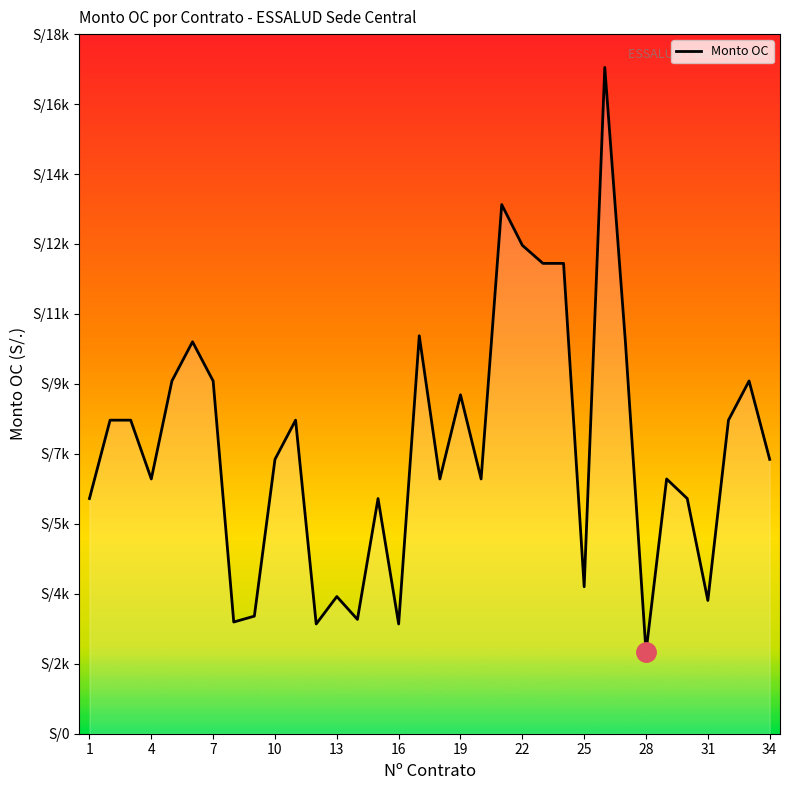

Does the chart display data point markers on the line(s)?

No